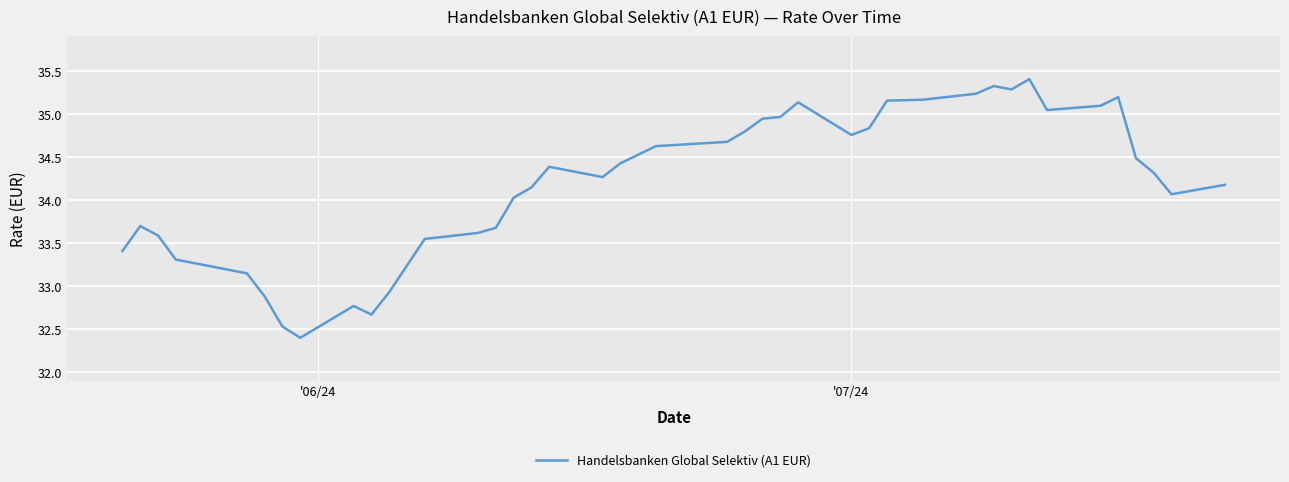

What is the maximum value shown in the chart?

35.4